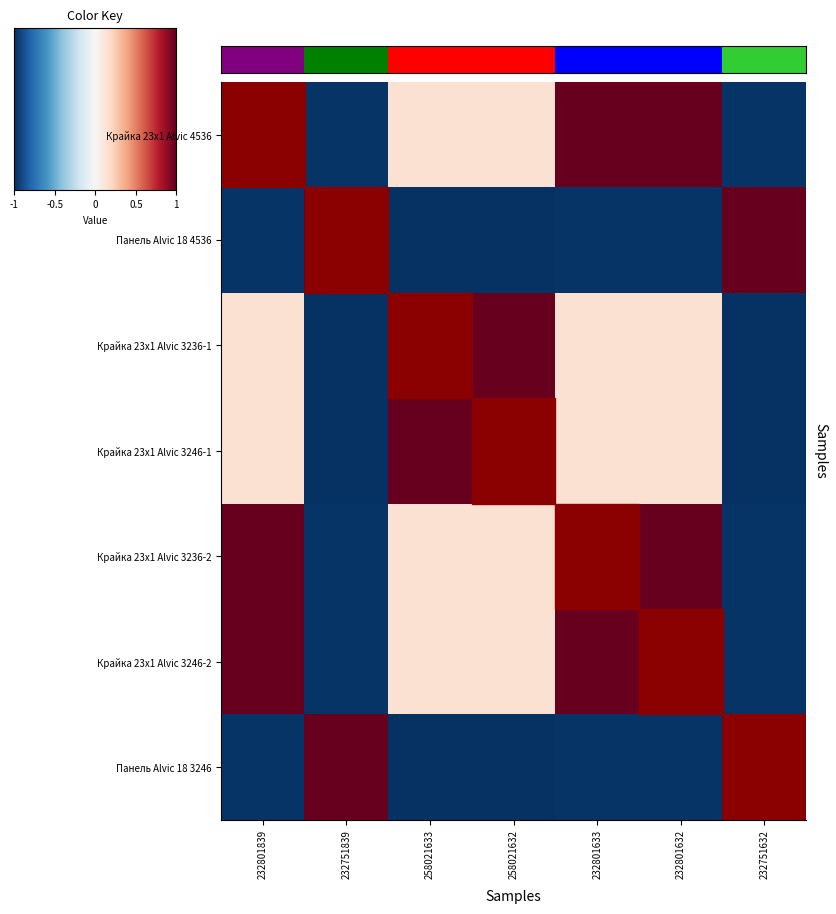

Is it true that Крайка 23x1 Alvic 4536 equals 1.3 at 232801839?

False